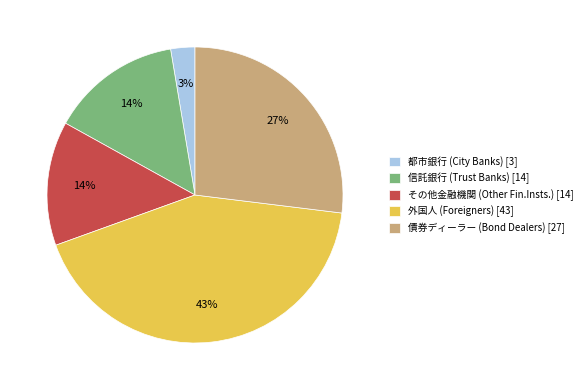

To the nearest percent, what is the difference between the 債券ディーラー (Bond Dealers) and その他金融機関 (Other Fin.Insts.) slice percentages?

13%